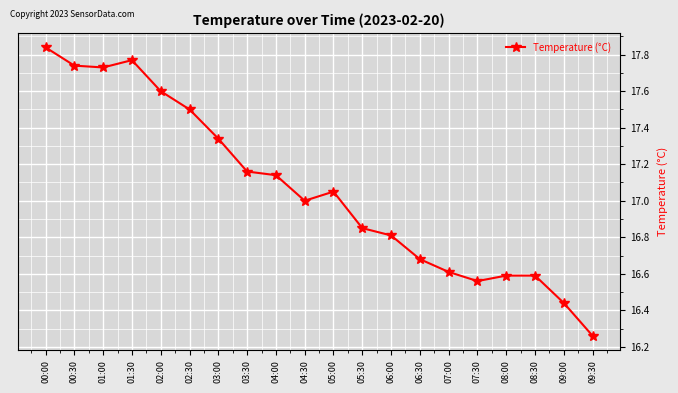

The value at 08:00 is 23.9. True or false?

False